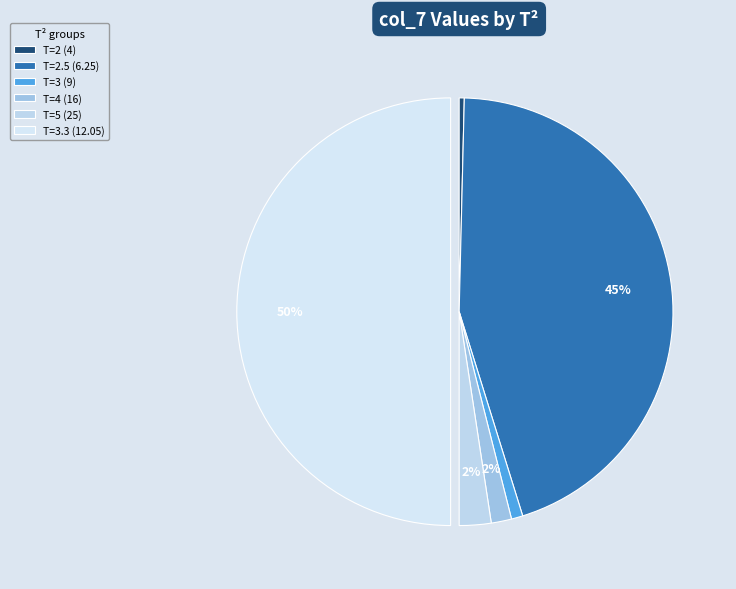

What percentage is NOT represented by T=4 (16)?

98.5%